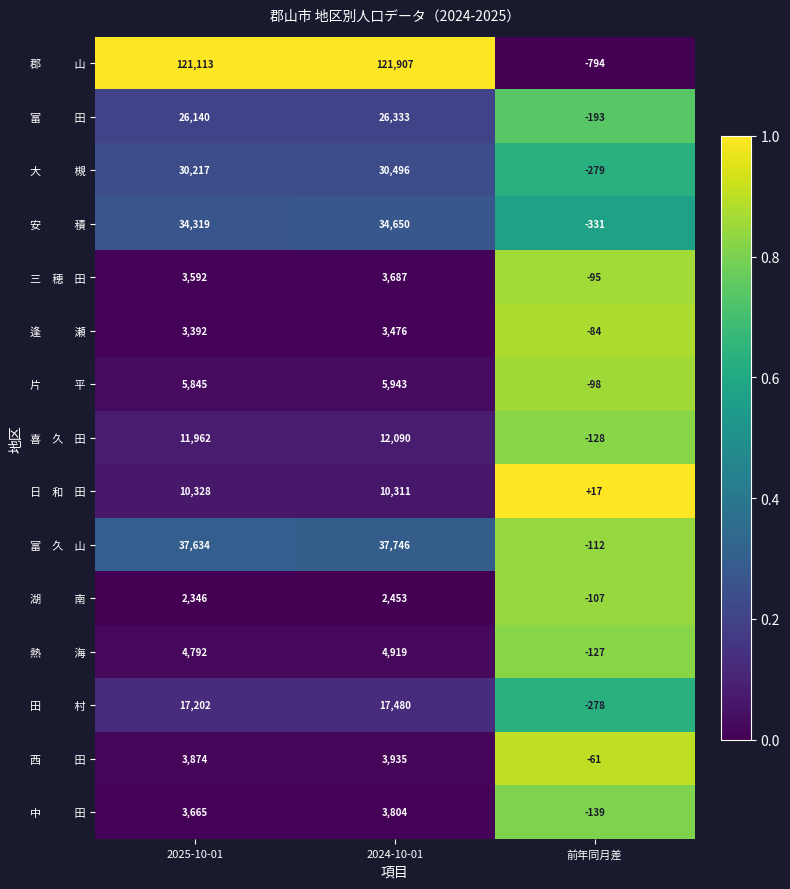

What is the spread (max minus min) of values at 2024-10-01?

119454